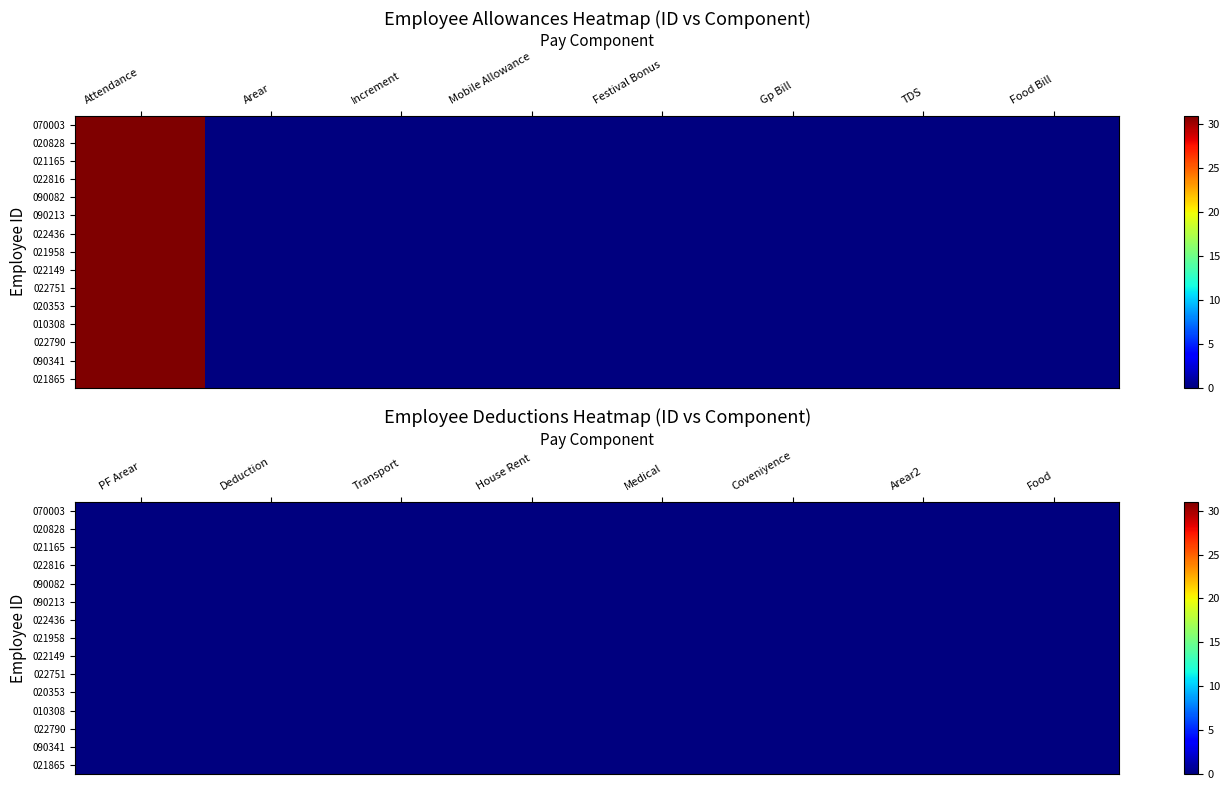

Between 10 and 7, which is larger?

10